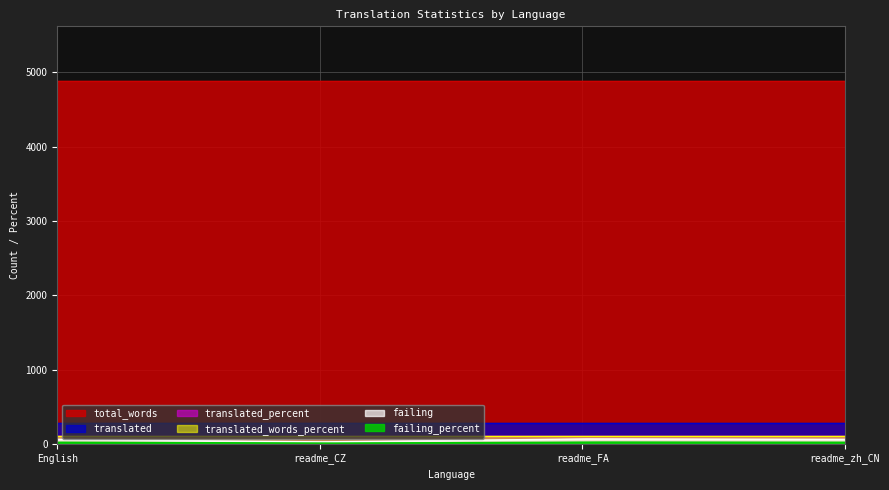

Read the translated_words_percent value at readme_FA.

100.0